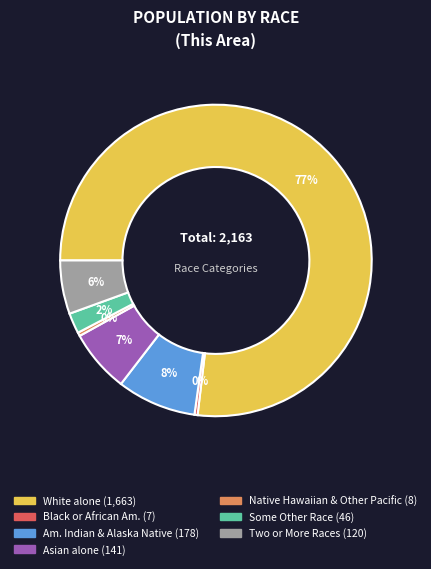

To the nearest percent, what is the average slice percentage?

14%